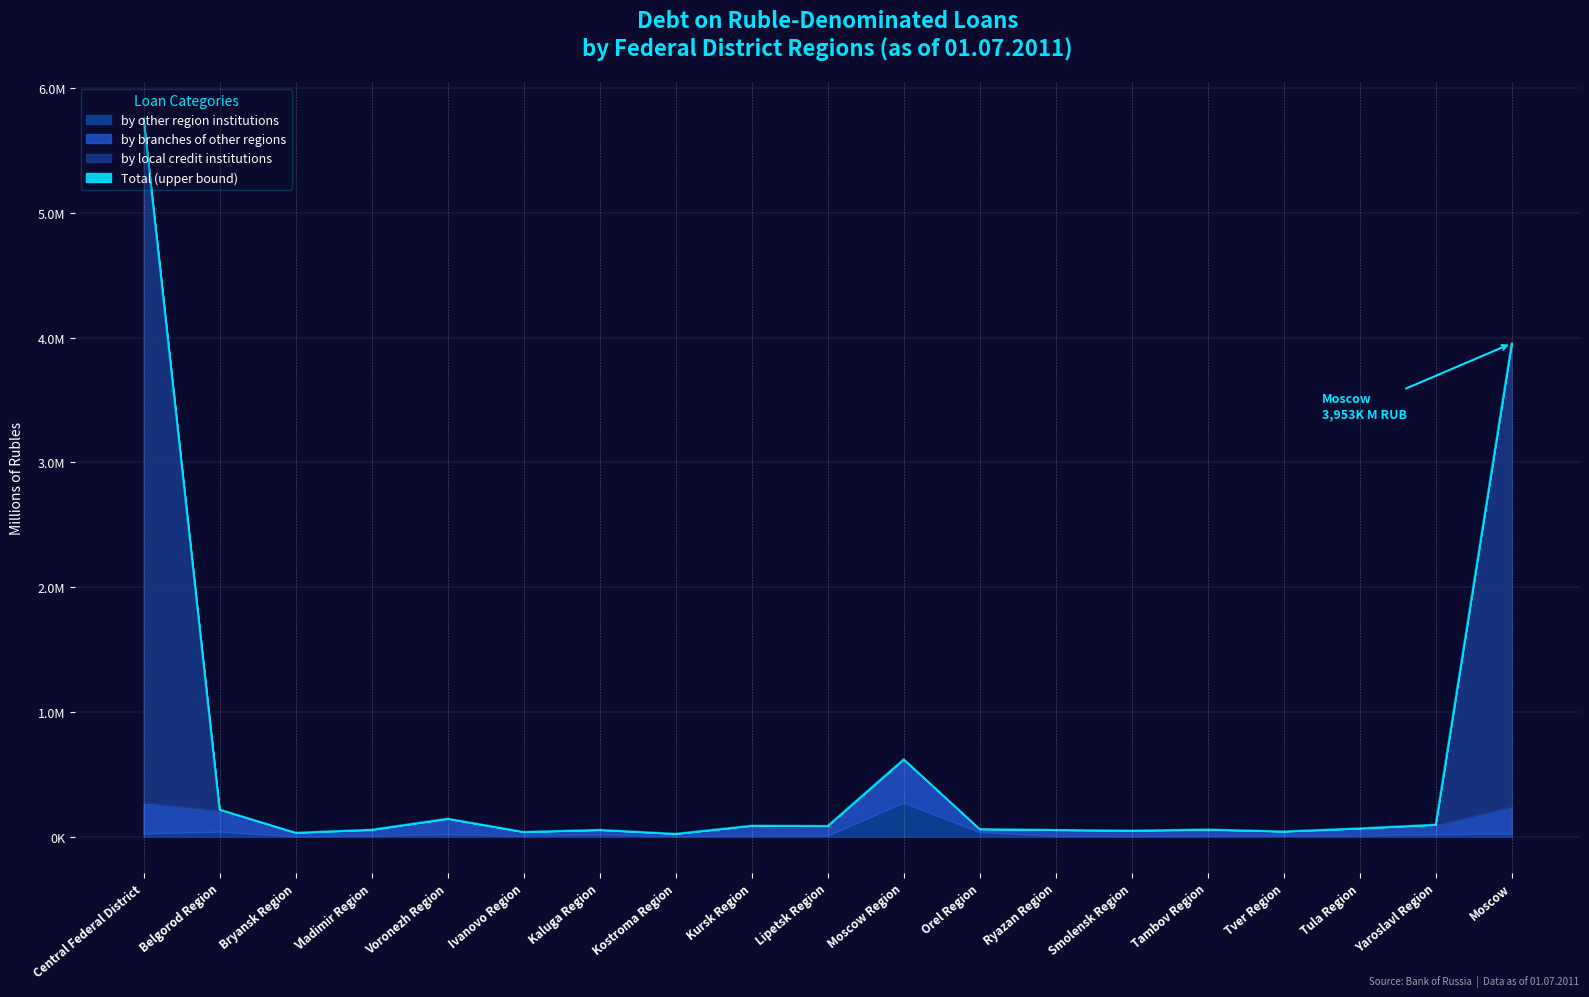

Does the chart display data point markers on the line(s)?

No